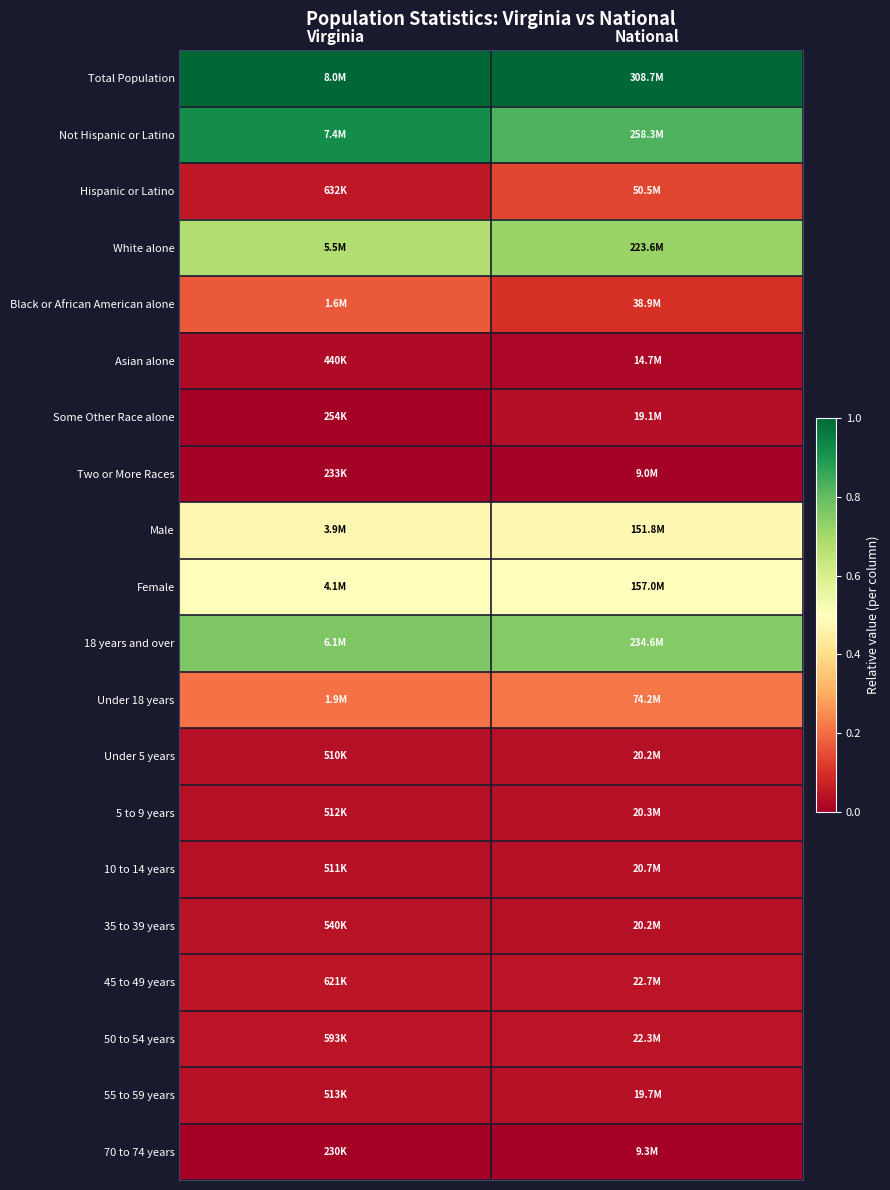

Reading left to right, extract all data points from this chart.

Total Population: Virginia=1.0	National=1.0
Not Hispanic or Latino: Virginia=0.9	National=0.8
Hispanic or Latino: Virginia=0.1	National=0.1
White alone: Virginia=0.7	National=0.7
Black or African American alone: Virginia=0.2	National=0.1
Asian alone: Virginia=0.0	National=0.0
Some Other Race alone: Virginia=0.0	National=0.0
Two or More Races: Virginia=0.0	National=0.0
Male: Virginia=0.5	National=0.5
Female: Virginia=0.5	National=0.5
18 years and over: Virginia=0.8	National=0.8
Under 18 years: Virginia=0.2	National=0.2
Under 5 years: Virginia=0.0	National=0.0
5 to 9 years: Virginia=0.0	National=0.0
10 to 14 years: Virginia=0.0	National=0.0
35 to 39 years: Virginia=0.0	National=0.0
45 to 49 years: Virginia=0.1	National=0.0
50 to 54 years: Virginia=0.0	National=0.0
55 to 59 years: Virginia=0.0	National=0.0
70 to 74 years: Virginia=0.0	National=0.0